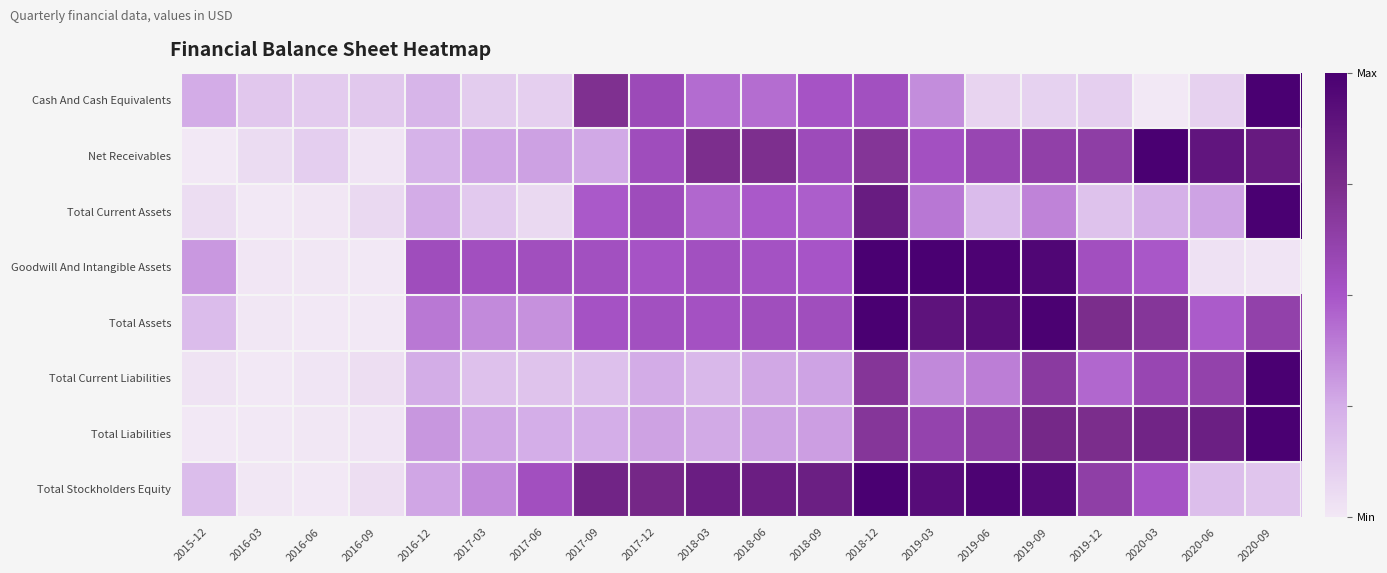

What is the total value across all series at 2018-09?

4.0